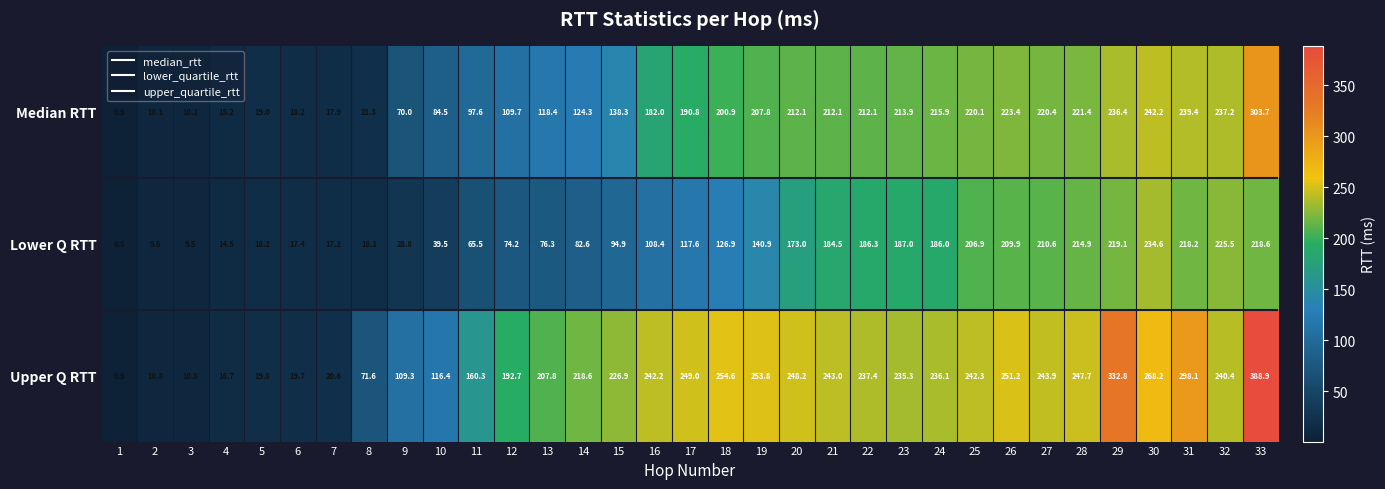

Is it true that Median RTT equals 285.6 at 20?

False